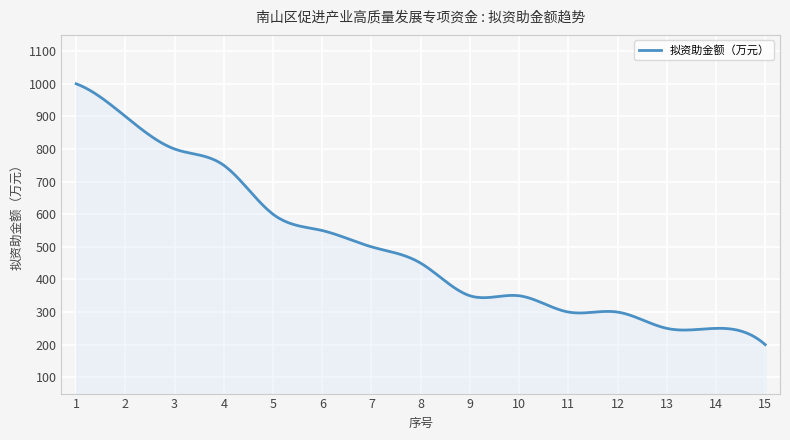

What is the maximum value shown in the chart?

1000.0